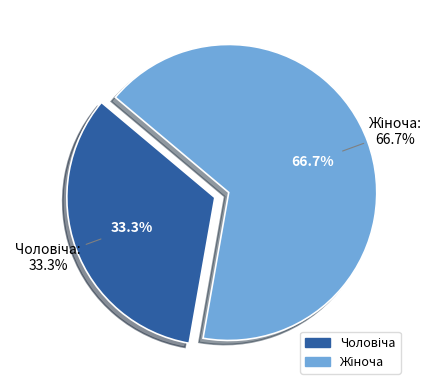

Which has a higher value, Жіноча or Чоловіча?

Жіноча